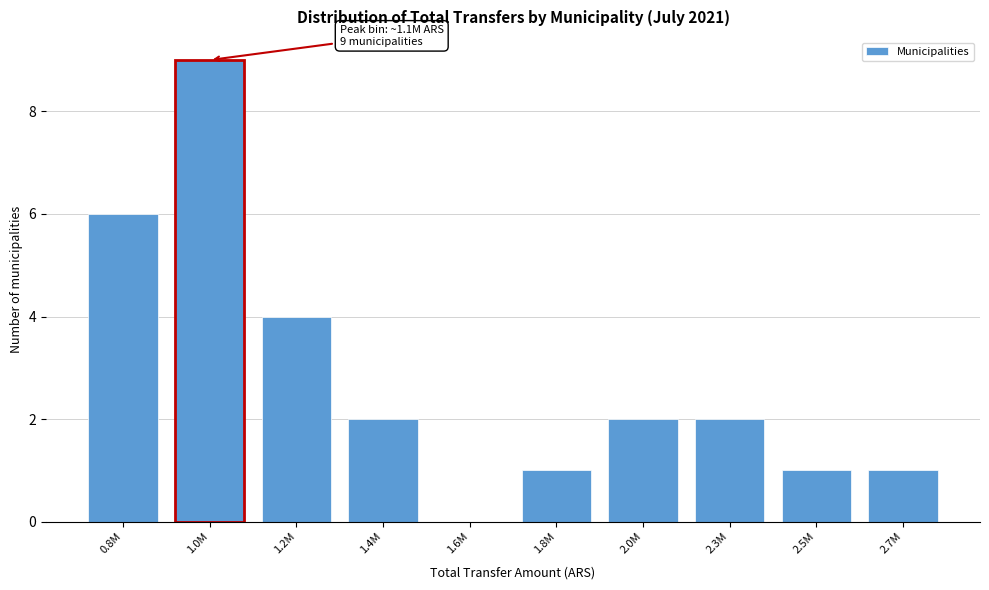

Reading left to right, list all the values displayed in this chart.

0.8M=6	1.0M=9	1.2M=4	1.4M=2	1.6M=0	1.8M=1	2.0M=2	2.3M=2	2.5M=1	2.7M=1